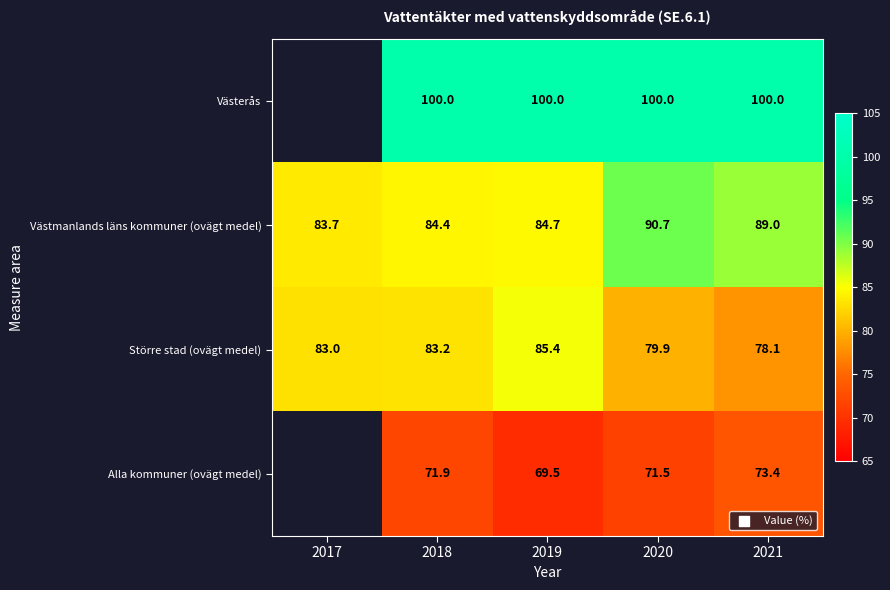

What is the difference between the highest and lowest values at 2020?

28.5